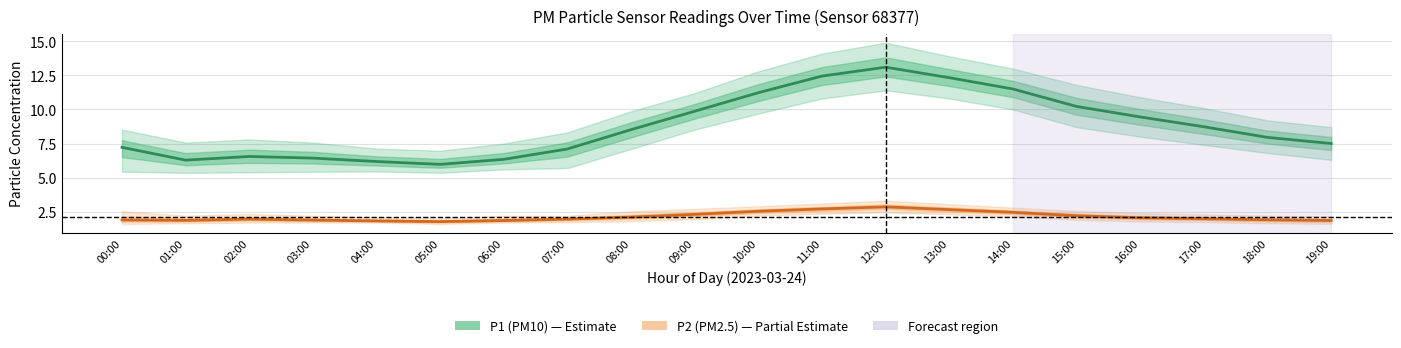

Reading right to left, what are all the values shown in this chart?

P1 (PM10) estimate: 19:00=7.5	18:00=8.0	17:00=8.7	16:00=9.4	15:00=10.2	14:00=11.5	13:00=12.3	12:00=13.1	11:00=12.4	10:00=11.2	09:00=9.9	08:00=8.5	07:00=7.1	06:00=6.3	05:00=6.0	04:00=6.2	03:00=6.4	02:00=6.5	01:00=6.3	00:00=7.2
P2 (PM2.5) estimate: 19:00=1.9	18:00=1.9	17:00=2.0	16:00=2.0	15:00=2.2	14:00=2.5	13:00=2.6	12:00=2.9	11:00=2.7	10:00=2.5	09:00=2.3	08:00=2.1	07:00=1.9	06:00=1.9	05:00=1.8	04:00=1.8	03:00=1.9	02:00=1.9	01:00=1.9	00:00=1.9